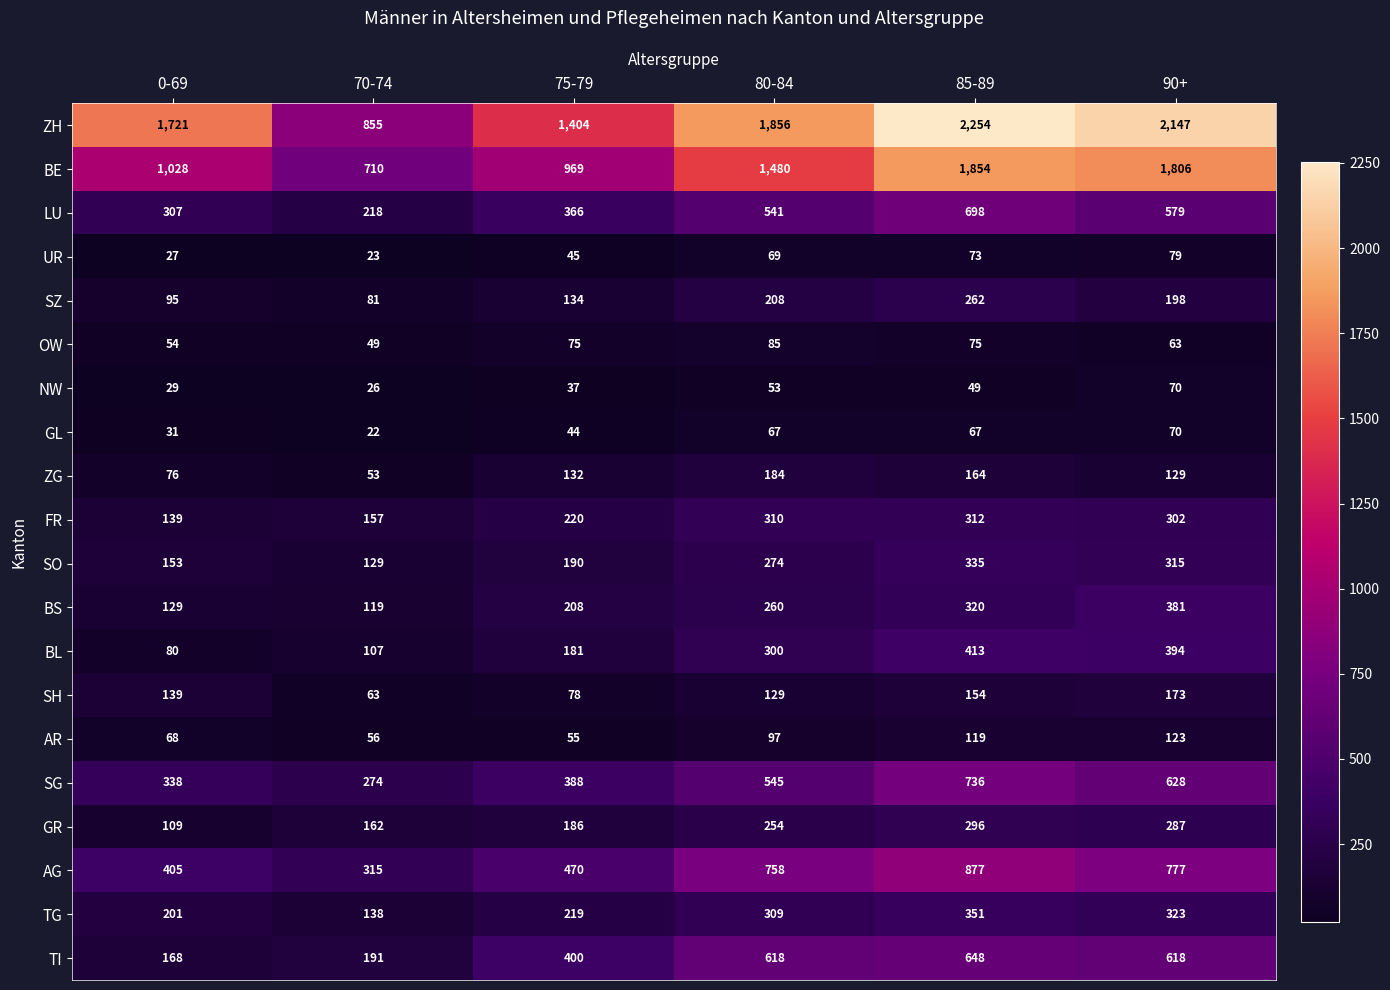

Rank the series at 85-89 from lowest to highest value.

NW, GL, UR, OW, AR, SH, ZG, SZ, GR, FR, BS, SO, TG, BL, TI, LU, SG, AG, BE, ZH